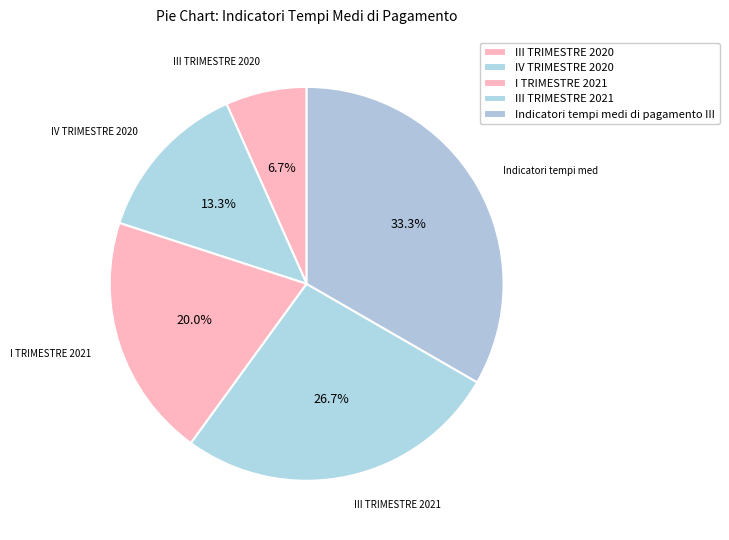

What percentage is NOT represented by Indicatori tempi medi di pagamento III?

66.7%